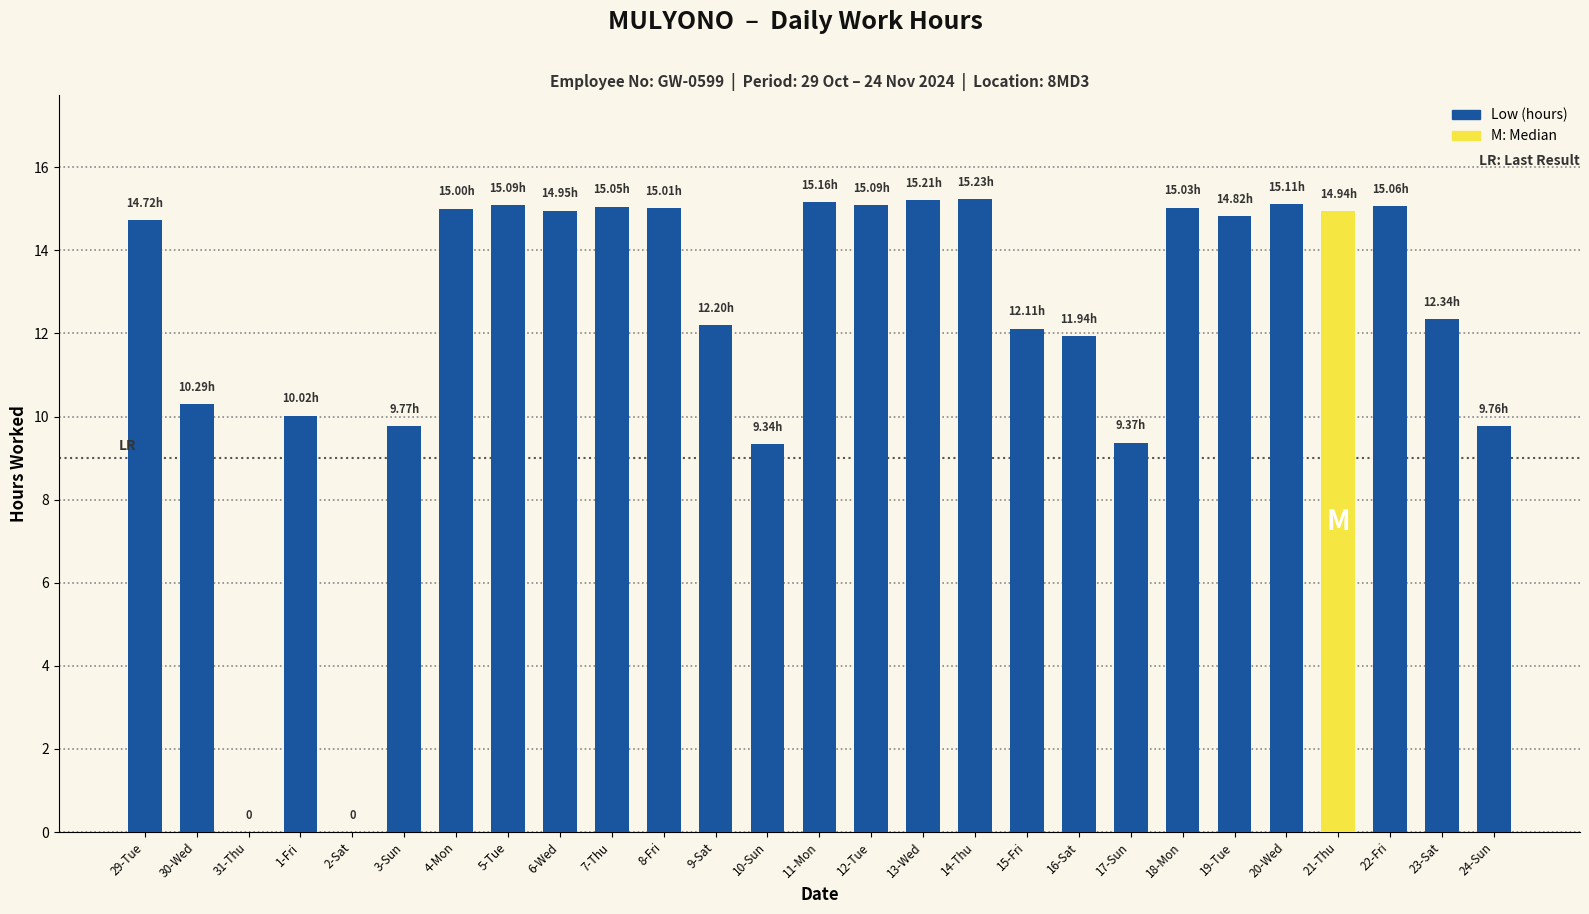

What is the difference between the values at 2-Sat and 22-Fri?

15.1